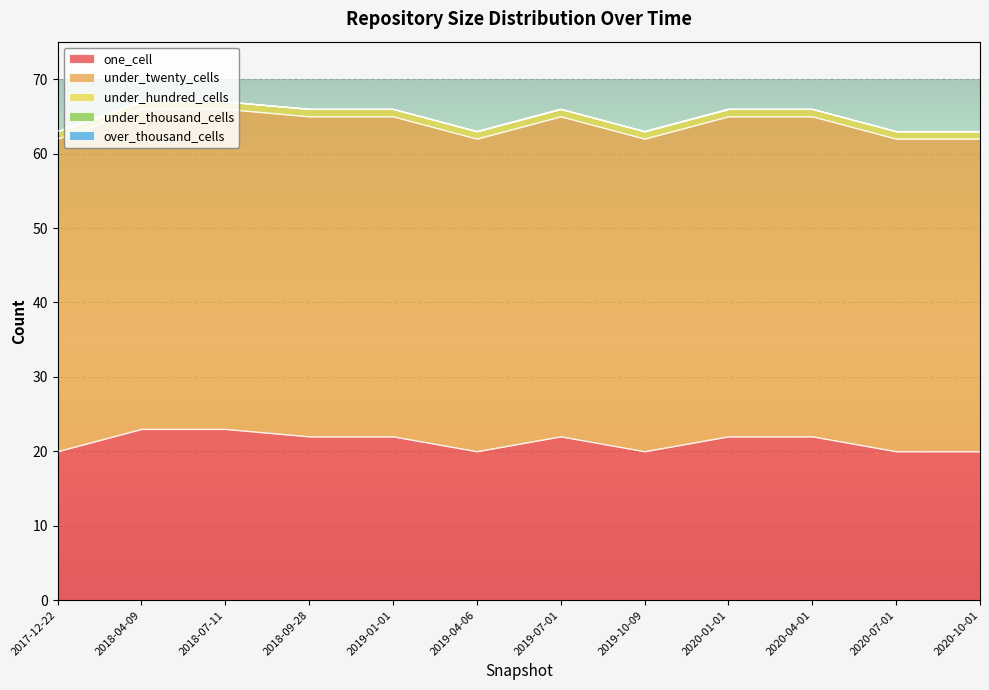

Where is over_thousand_cells nearest to the value 0?

2017-12-22